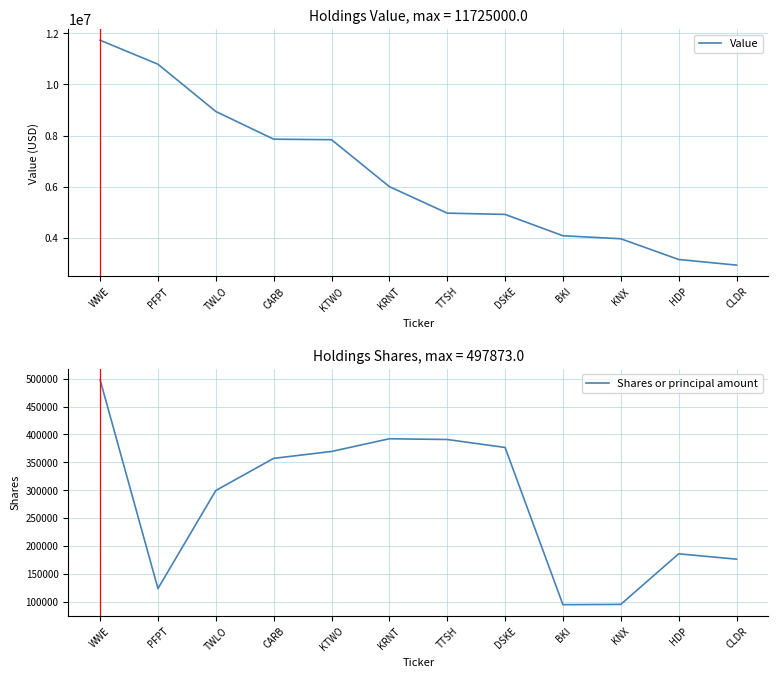

What is the sum of the Shares or principal amount values at HDP and KRNT?

578209